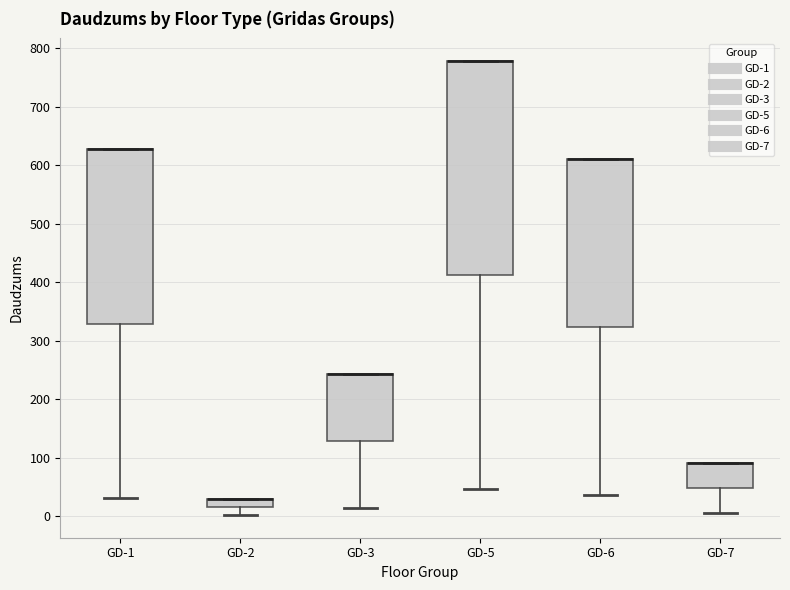

Where is the upper edge of the box for GD-1 on the y-axis? The values are not printed on the chart, so give them approximately, as read against the axis.

630